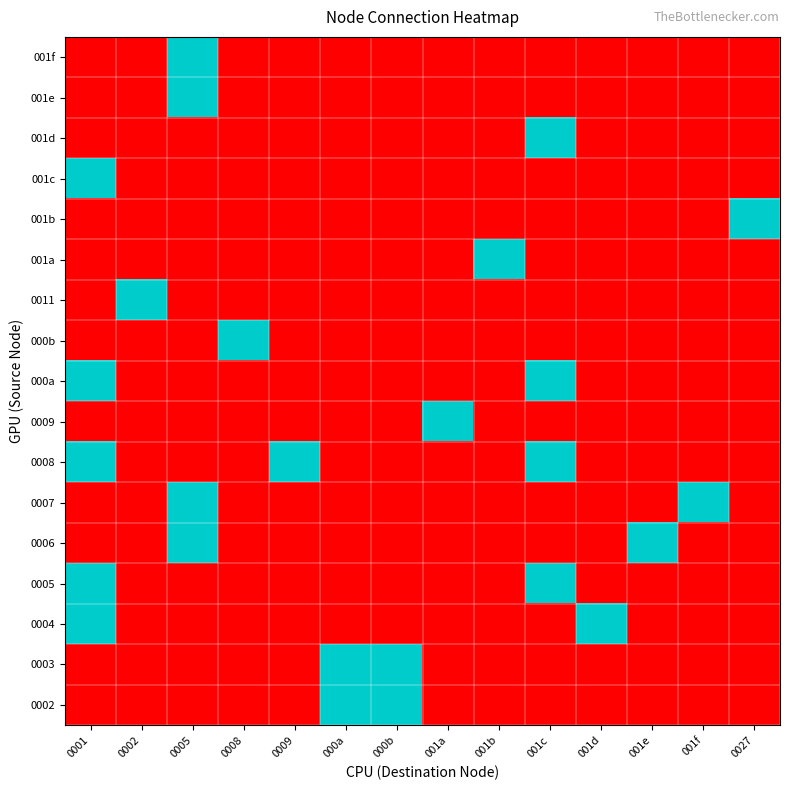

Reading left to right, transcribe all the data shown in this chart.

0002: 0001=0	0002=0	0005=0	0008=0	0009=0	000a=1	000b=1	001a=0	001b=0	001c=0	001d=0	001e=0	001f=0	0027=0
0003: 0001=0	0002=0	0005=0	0008=0	0009=0	000a=1	000b=1	001a=0	001b=0	001c=0	001d=0	001e=0	001f=0	0027=0
0004: 0001=1	0002=0	0005=0	0008=0	0009=0	000a=0	000b=0	001a=0	001b=0	001c=0	001d=1	001e=0	001f=0	0027=0
0005: 0001=1	0002=0	0005=0	0008=0	0009=0	000a=0	000b=0	001a=0	001b=0	001c=1	001d=0	001e=0	001f=0	0027=0
0006: 0001=0	0002=0	0005=1	0008=0	0009=0	000a=0	000b=0	001a=0	001b=0	001c=0	001d=0	001e=1	001f=0	0027=0
0007: 0001=0	0002=0	0005=1	0008=0	0009=0	000a=0	000b=0	001a=0	001b=0	001c=0	001d=0	001e=0	001f=1	0027=0
0008: 0001=1	0002=0	0005=0	0008=0	0009=1	000a=0	000b=0	001a=0	001b=0	001c=1	001d=0	001e=0	001f=0	0027=0
0009: 0001=0	0002=0	0005=0	0008=0	0009=0	000a=0	000b=0	001a=1	001b=0	001c=0	001d=0	001e=0	001f=0	0027=0
000a: 0001=1	0002=0	0005=0	0008=0	0009=0	000a=0	000b=0	001a=0	001b=0	001c=1	001d=0	001e=0	001f=0	0027=0
000b: 0001=0	0002=0	0005=0	0008=1	0009=0	000a=0	000b=0	001a=0	001b=0	001c=0	001d=0	001e=0	001f=0	0027=0
0011: 0001=0	0002=1	0005=0	0008=0	0009=0	000a=0	000b=0	001a=0	001b=0	001c=0	001d=0	001e=0	001f=0	0027=0
001a: 0001=0	0002=0	0005=0	0008=0	0009=0	000a=0	000b=0	001a=0	001b=1	001c=0	001d=0	001e=0	001f=0	0027=0
001b: 0001=0	0002=0	0005=0	0008=0	0009=0	000a=0	000b=0	001a=0	001b=0	001c=0	001d=0	001e=0	001f=0	0027=1
001c: 0001=1	0002=0	0005=0	0008=0	0009=0	000a=0	000b=0	001a=0	001b=0	001c=0	001d=0	001e=0	001f=0	0027=0
001d: 0001=0	0002=0	0005=0	0008=0	0009=0	000a=0	000b=0	001a=0	001b=0	001c=1	001d=0	001e=0	001f=0	0027=0
001e: 0001=0	0002=0	0005=1	0008=0	0009=0	000a=0	000b=0	001a=0	001b=0	001c=0	001d=0	001e=0	001f=0	0027=0
001f: 0001=0	0002=0	0005=1	0008=0	0009=0	000a=0	000b=0	001a=0	001b=0	001c=0	001d=0	001e=0	001f=0	0027=0